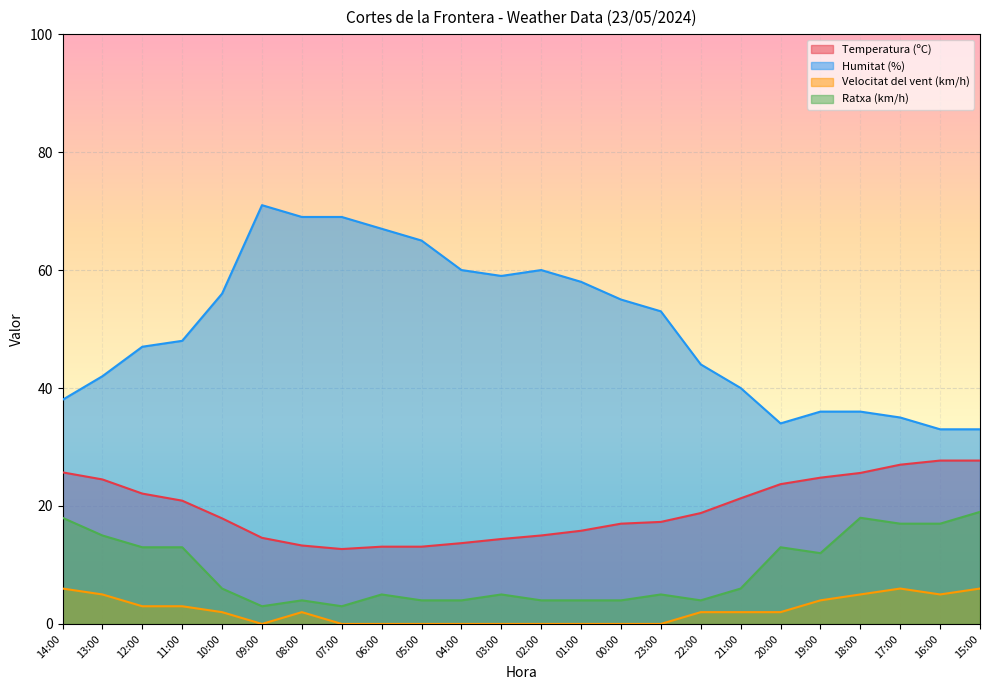

Rank the series by their maximum value, from lowest to highest.

Velocitat del vent (km/h), Ratxa (km/h), Temperatura (ºC), Humitat (%)